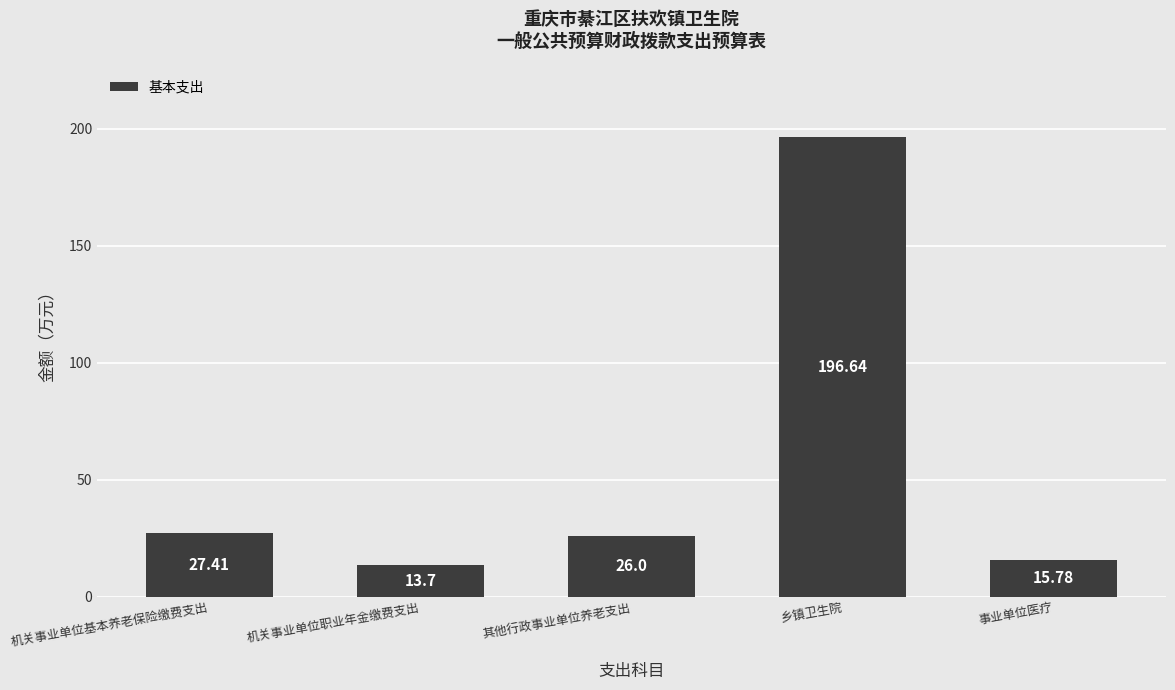

Rank the categories by value from highest to lowest.

乡镇卫生院, 机关事业单位基本养老保险缴费支出, 其他行政事业单位养老支出, 事业单位医疗, 机关事业单位职业年金缴费支出